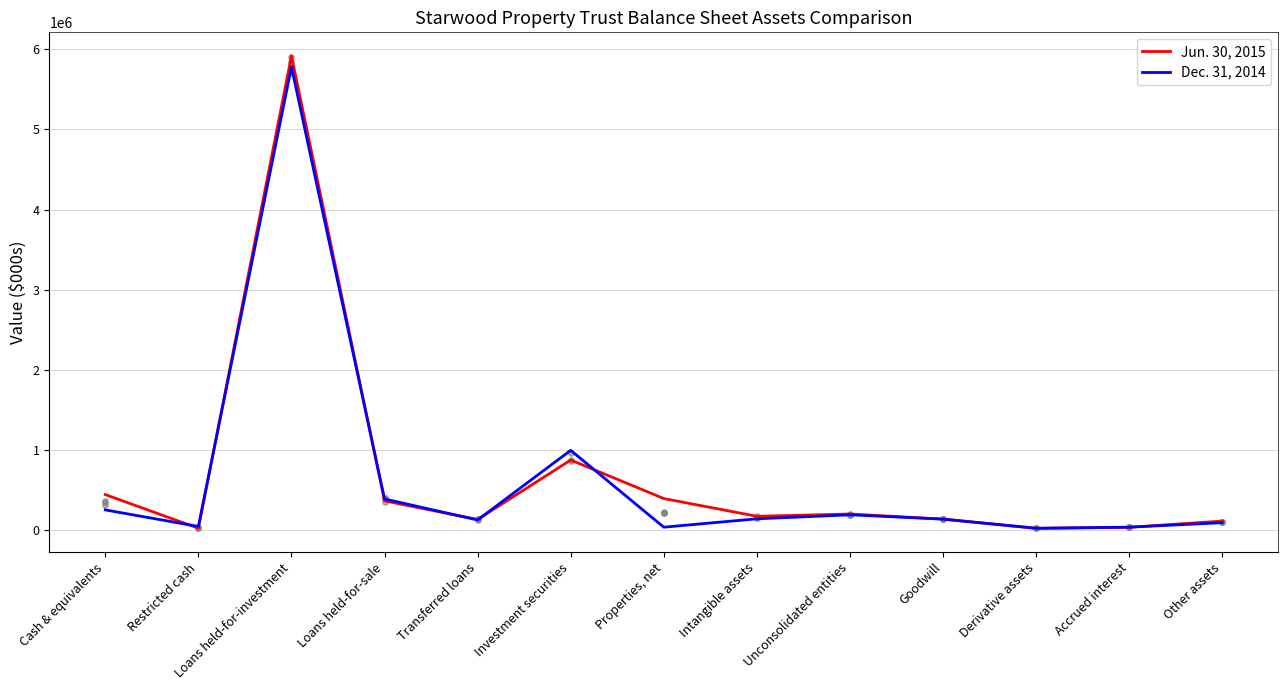

What is the total value across all series at Loans held-for-sale?

759028